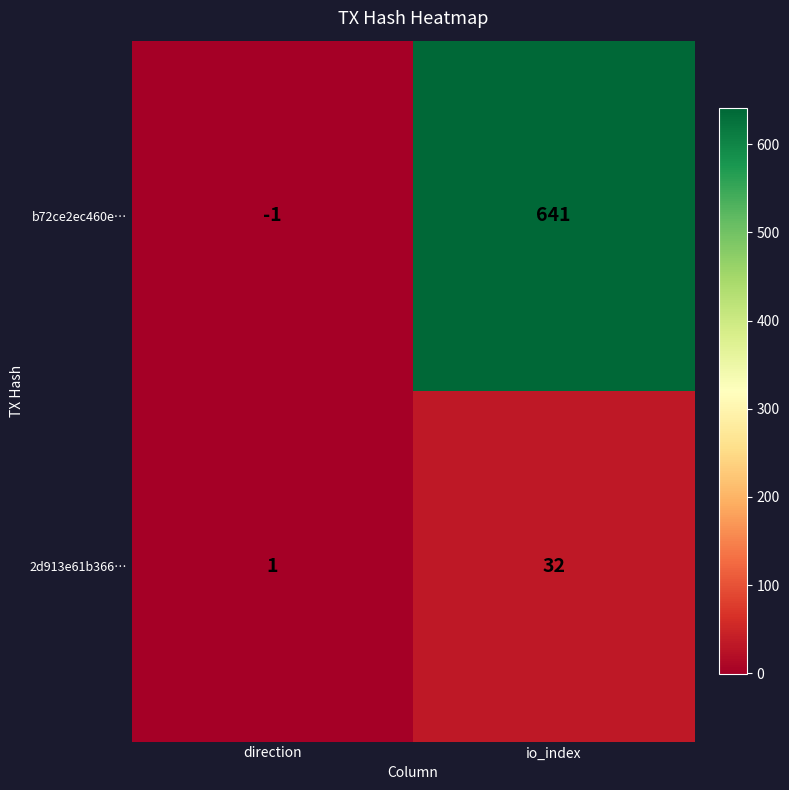

Which series has the largest total across all categories?

b72ce2ec460e…